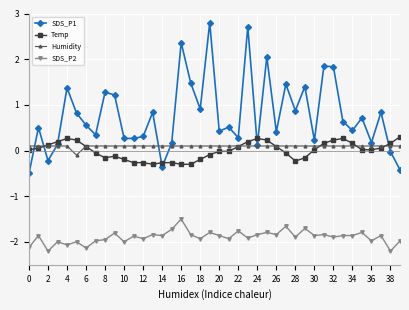

What is the difference between the second highest and minimum values in the SDS_P2 series?

0.5